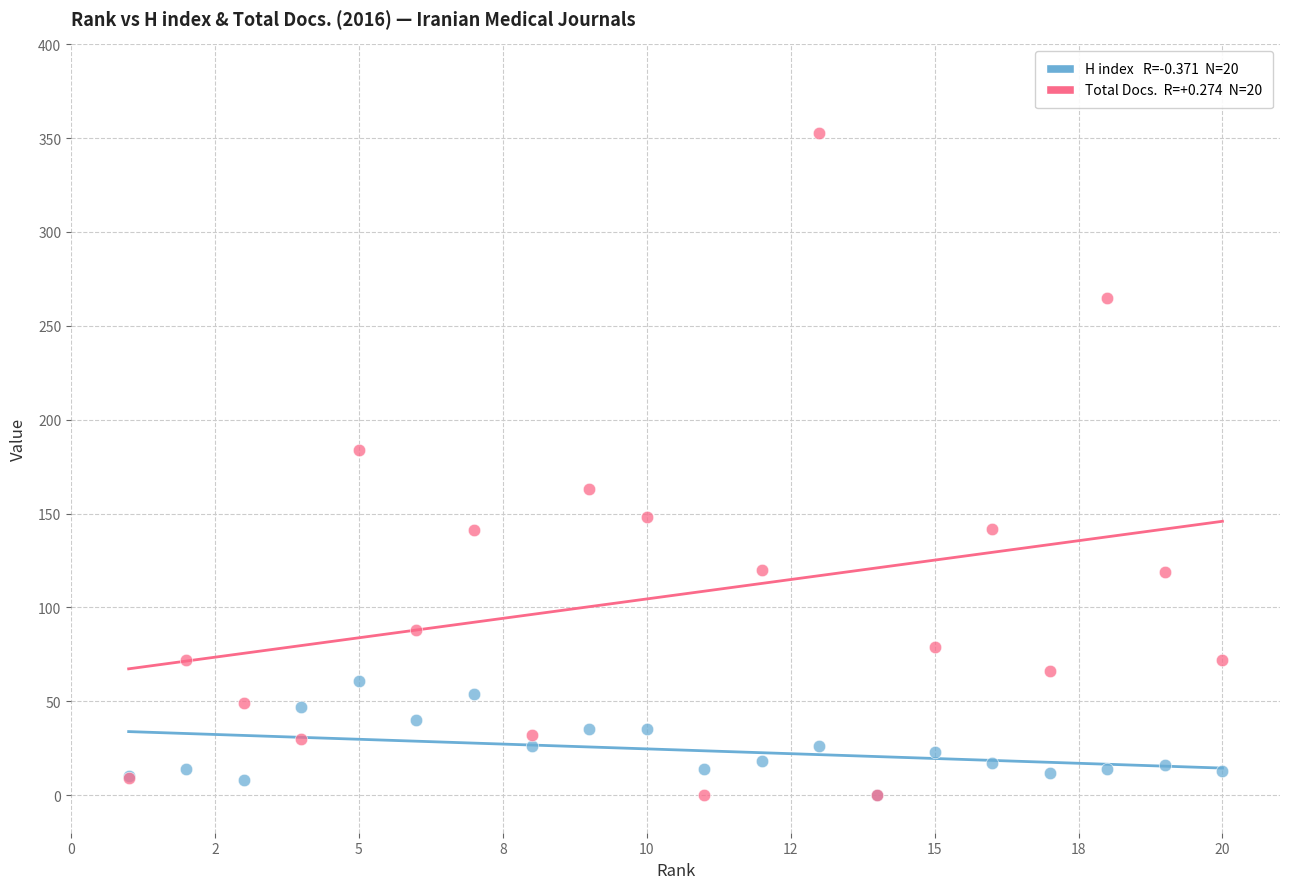

Across all series, what Y value is closest to 176?

184